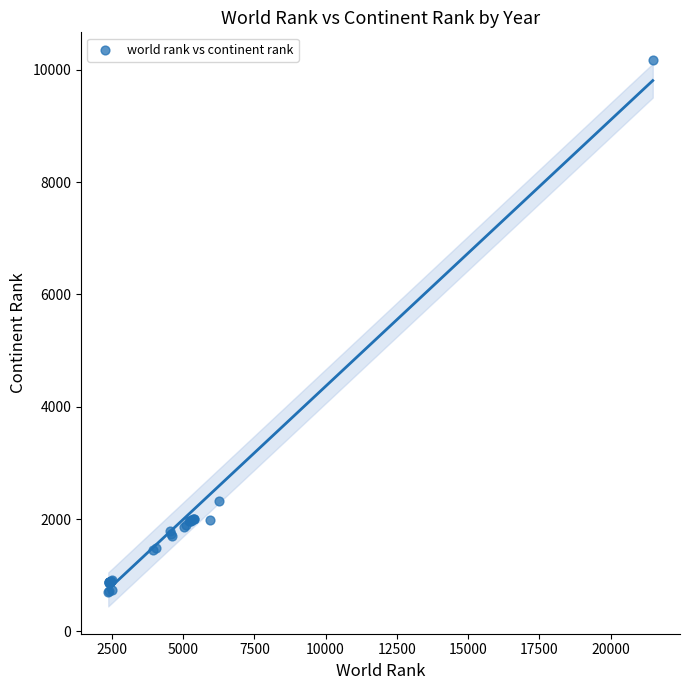

What Y value in the scatter plot is closest to 5438?

2319